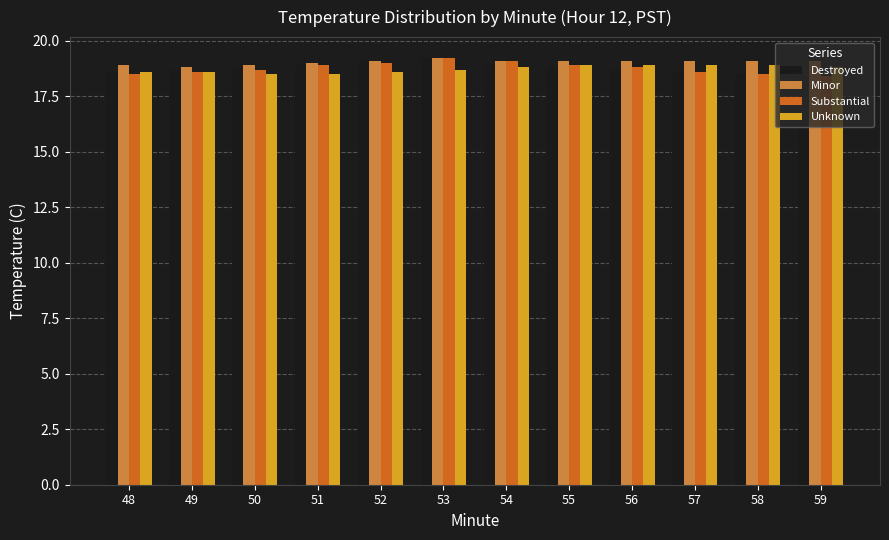

What is the highest value of the Minor series?

19.2